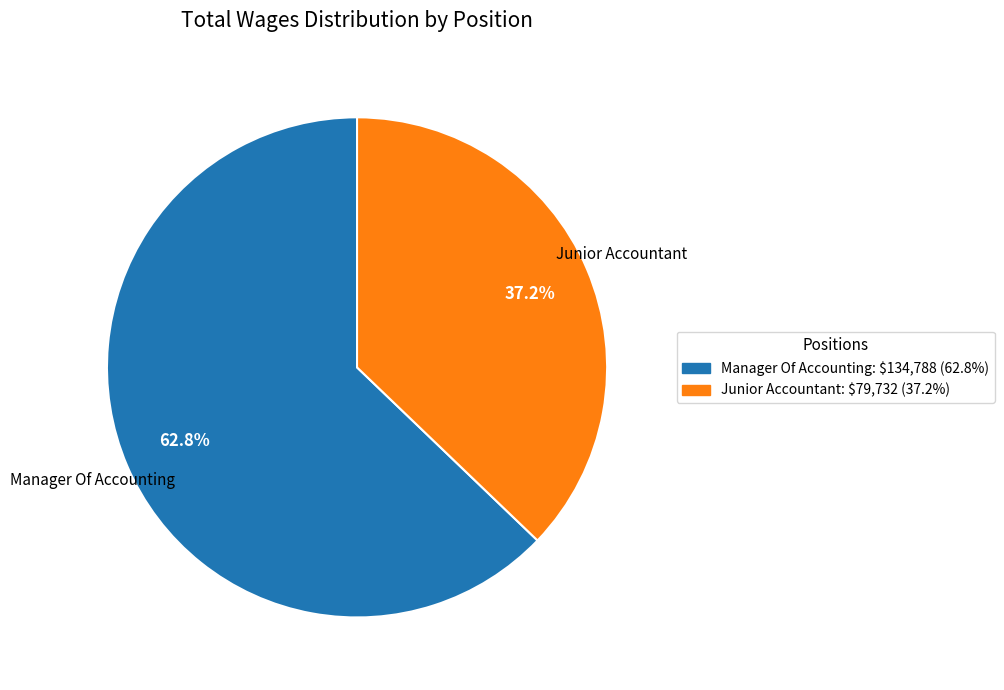

How many slices are in this pie chart?

2